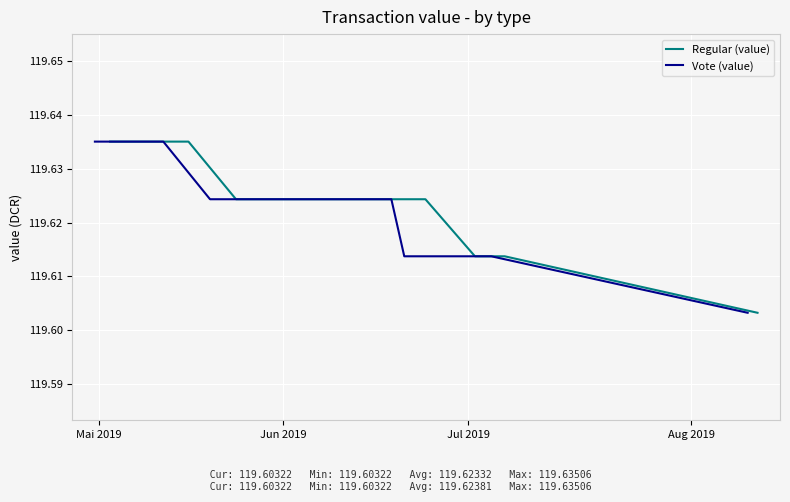

Reading right to left, transcribe all the data shown in this chart.

Regular (value): 119.6	119.6	119.6	119.6	119.6	119.6	119.6	119.6	119.6	119.6	119.6	119.6	119.6	119.6	119.6	119.6
Vote (value): 119.6	119.6	119.6	119.6	119.6	119.6	119.6	119.6	119.6	119.6	119.6	119.6	119.6	119.6	119.6	119.6